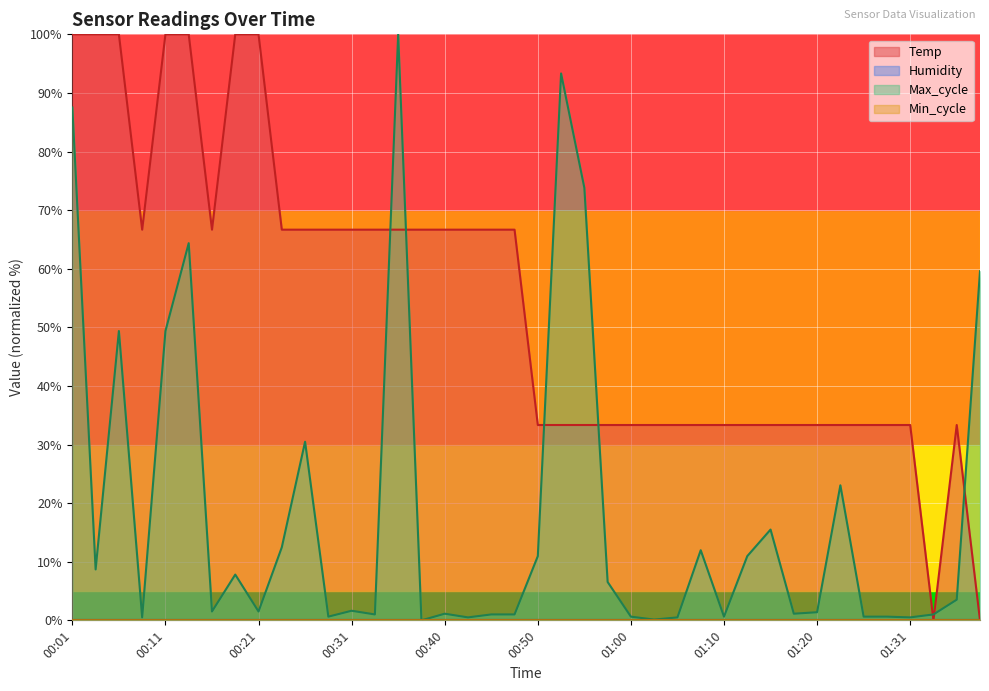

Does the chart display data point markers on the line(s)?

No